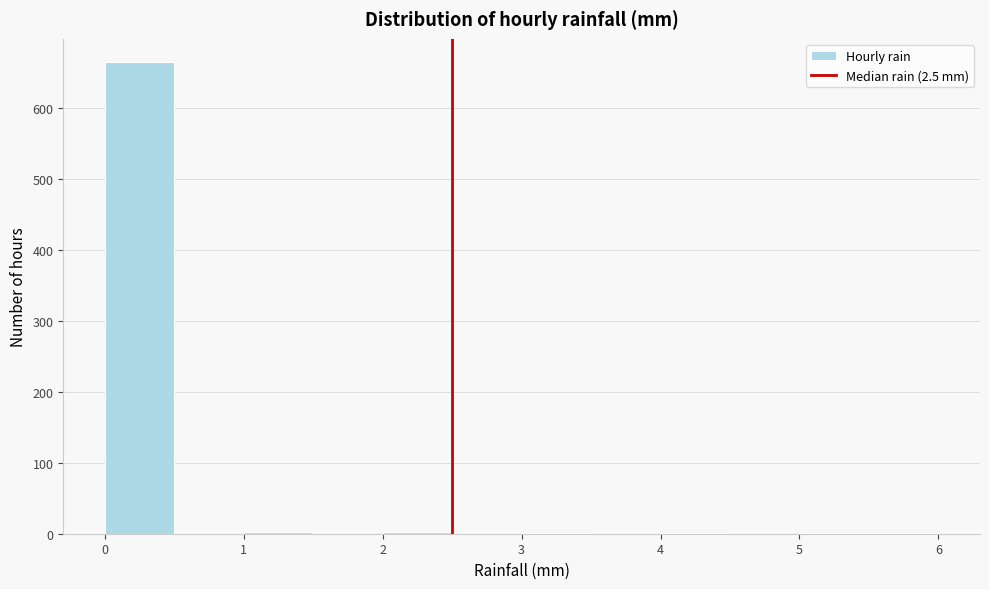

Reading left to right, list every bar in this chart as the range it spans on the x-axis followed by its height. The values are not printed on the chart, so give them approximately, as read against the axis.

0.0 to 0.5: 660
0.5 to 1.0: 0
1.0 to 1.5: under 10
1.5 to 2.0: 0
2.0 to 2.5: under 10
2.5 to 3.0: 0
3.0 to 3.5: under 10
3.5 to 4.0: 0
4.0 to 4.5: under 10
4.5 to 5.0: 0
5.0 to 5.5: under 10
5.5 to 6.0: under 10